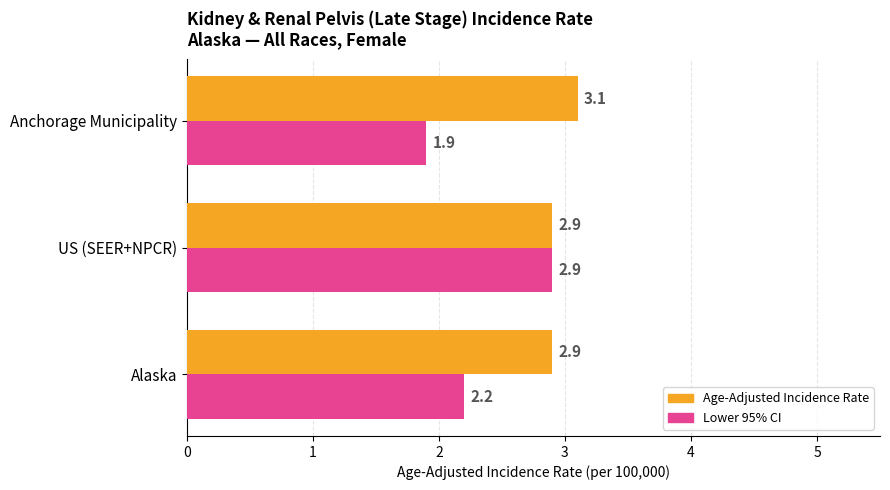

How many Lower 95% CI values are between 1 and 2?

1